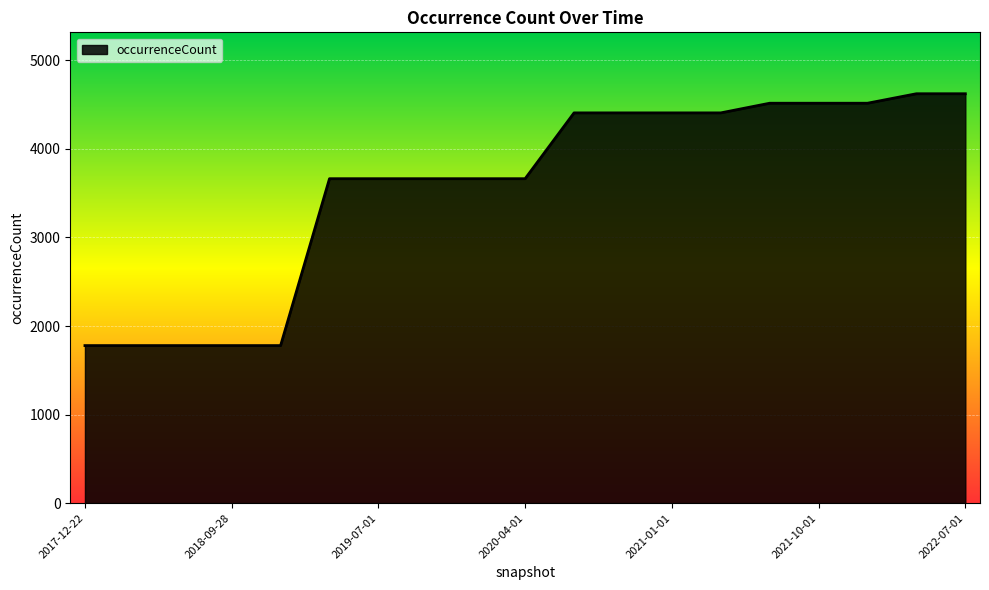

What is the greatest value displayed?

4622